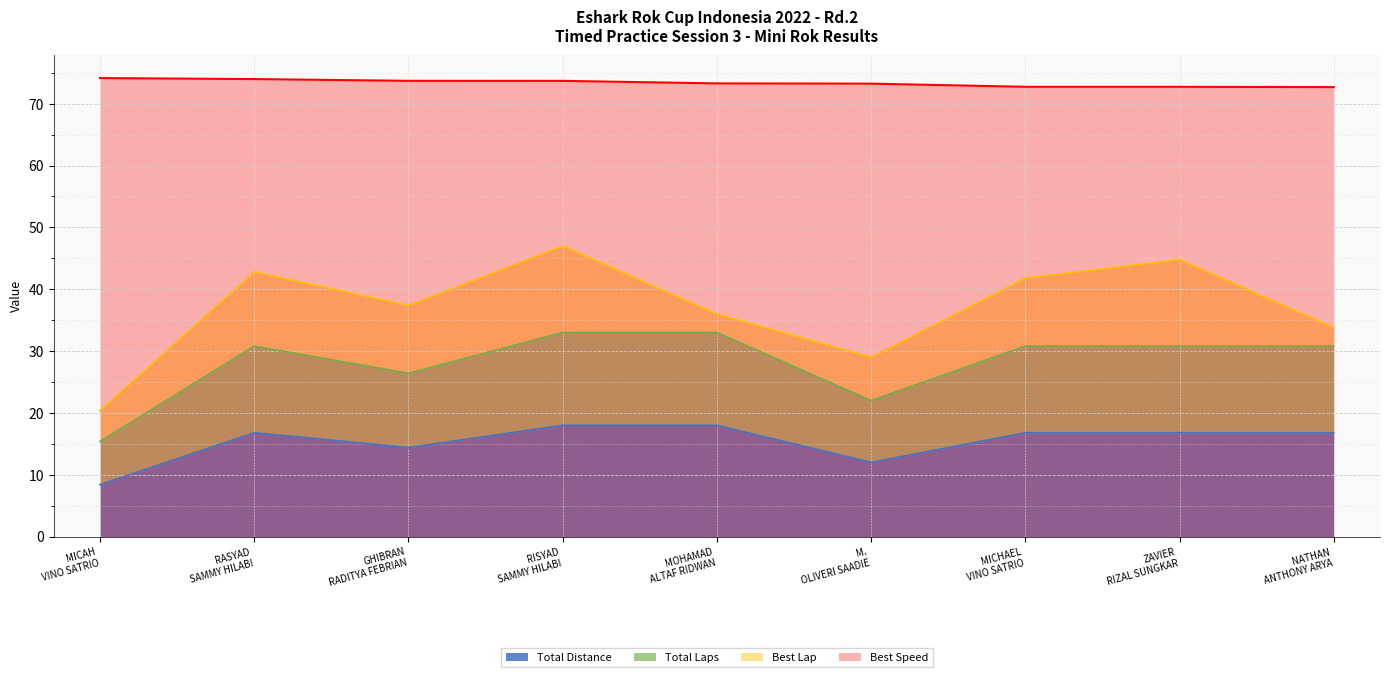

What is the difference between the highest and lowest values at MICHAEL VINO SATRIO?

55.9